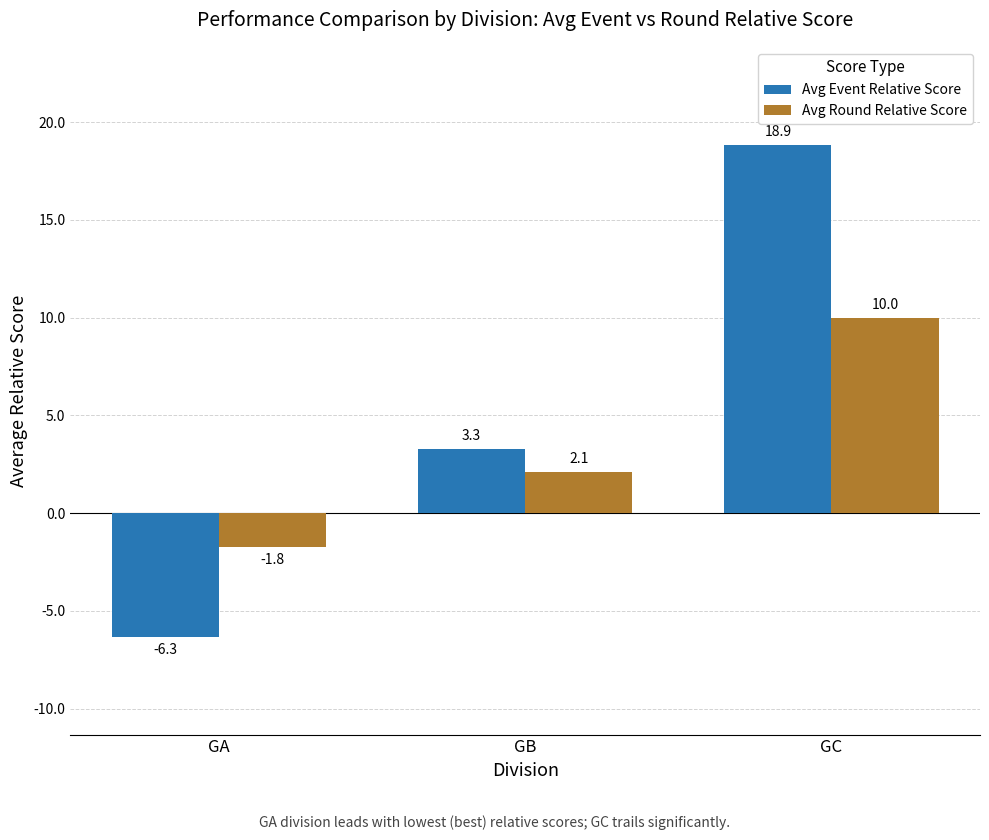

At which label does Avg Event Relative Score first exceed 3?

GB